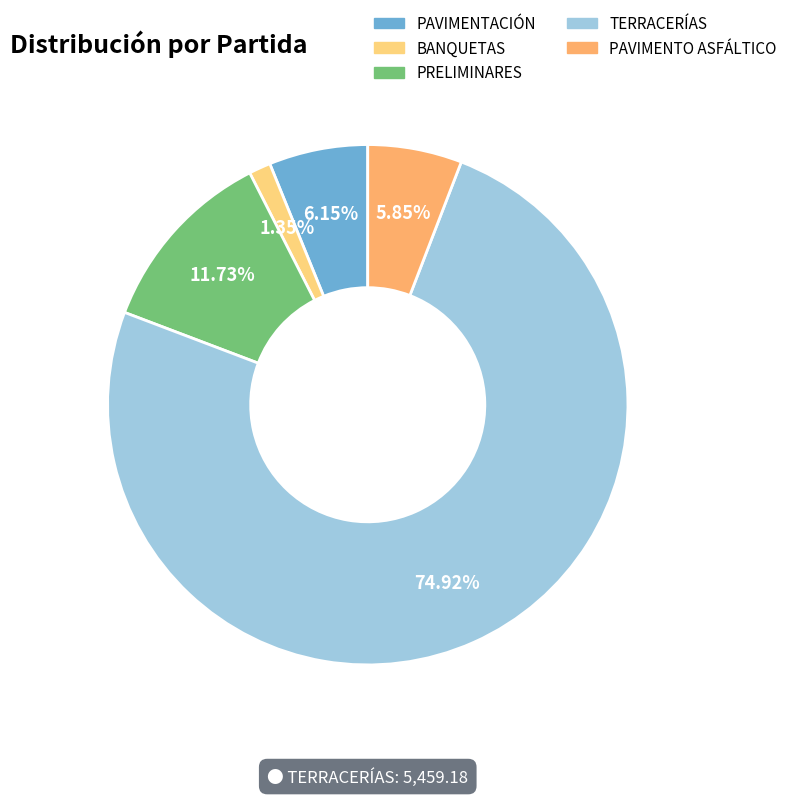

Count the number of slices in the pie.

5